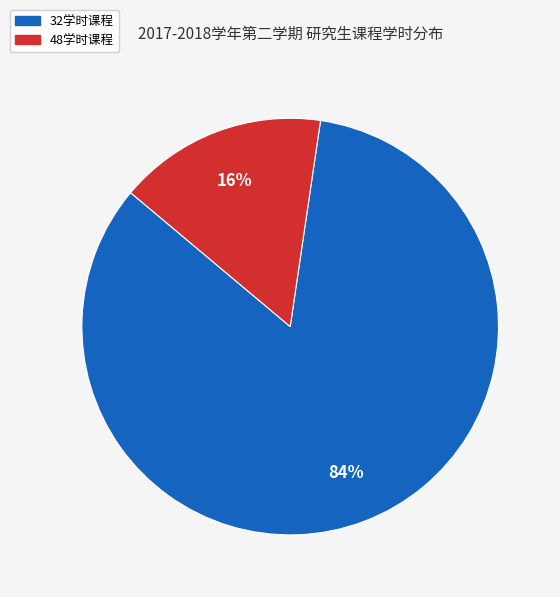

Does any single category account for the majority?

Yes